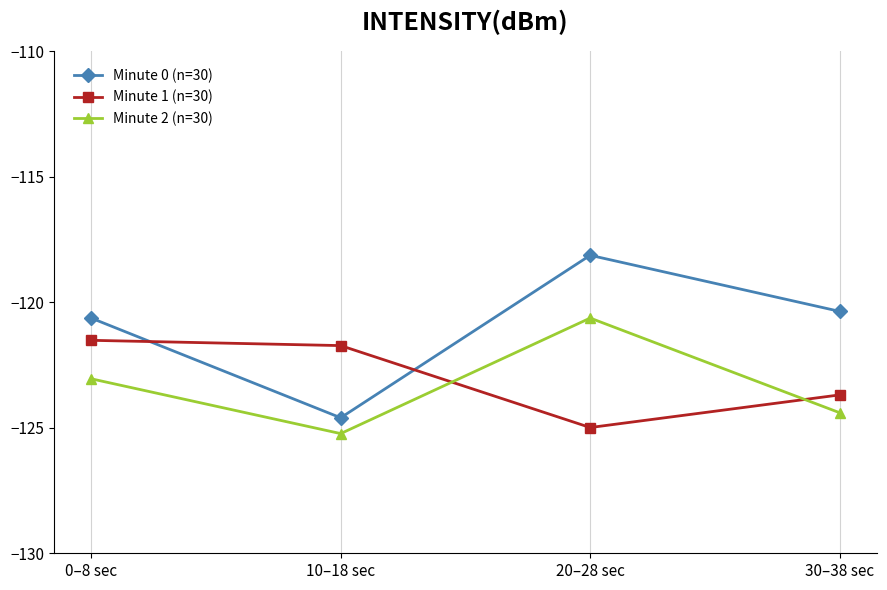

Does the chart display data point markers on the line(s)?

Yes